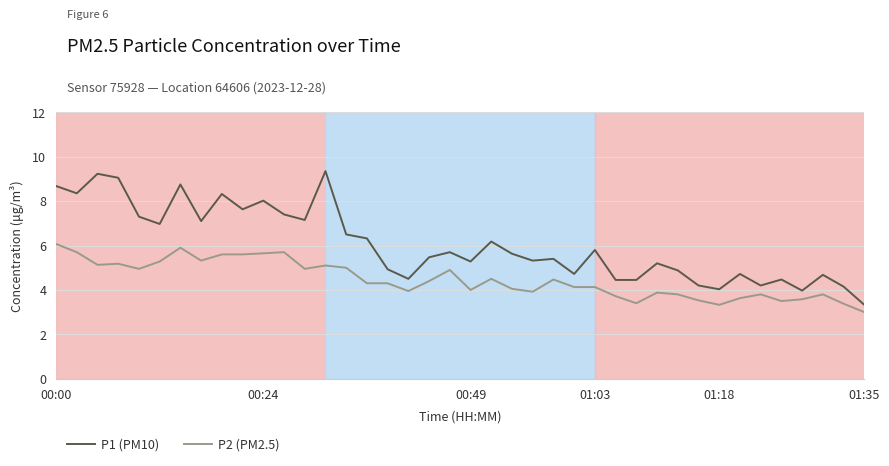

True or false: P1 (PM10) and P2 (PM2.5) cross at least once.

False